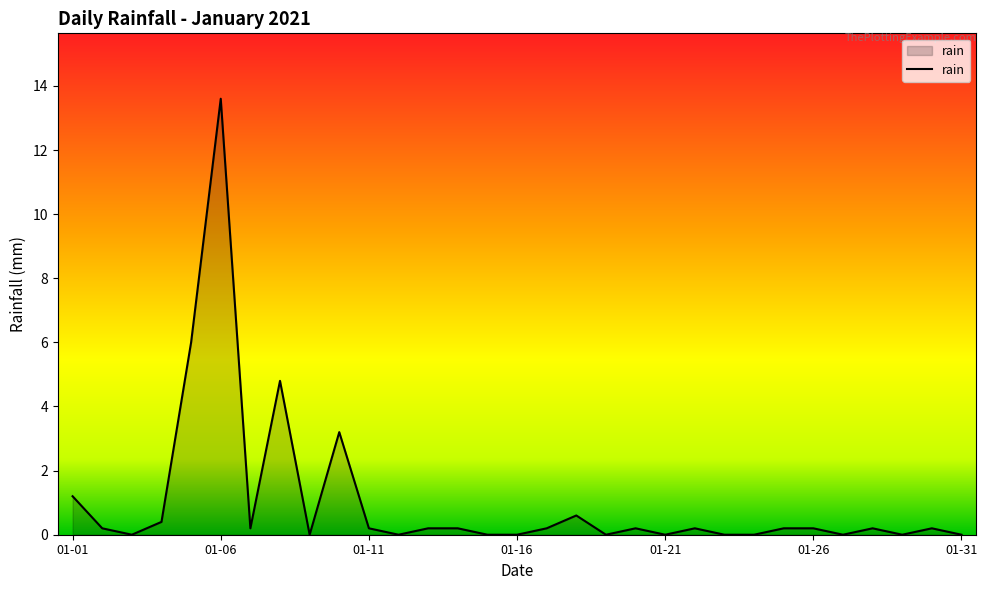

What is the greatest value displayed?

13.6